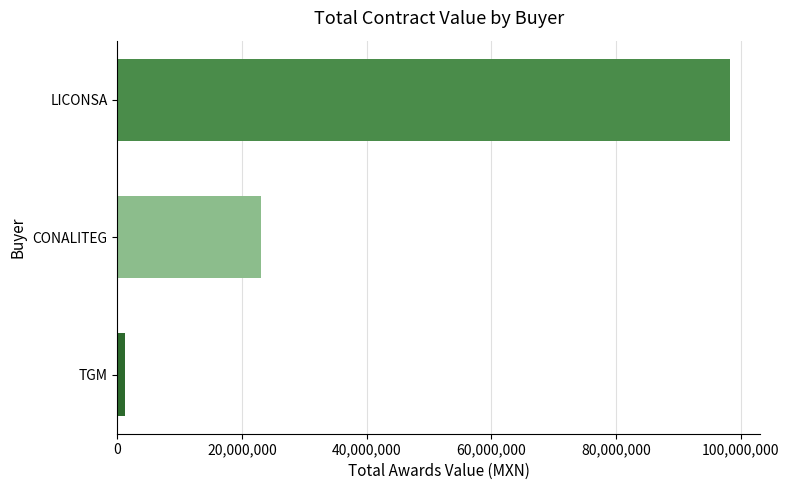

What is the greatest value displayed?

98267898.3